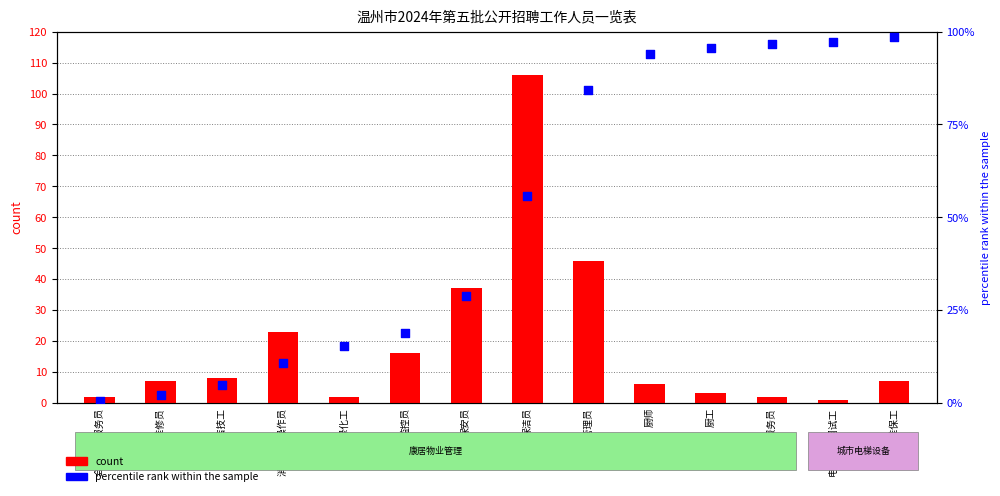

At how many categories does at least one series exceed 98?

2